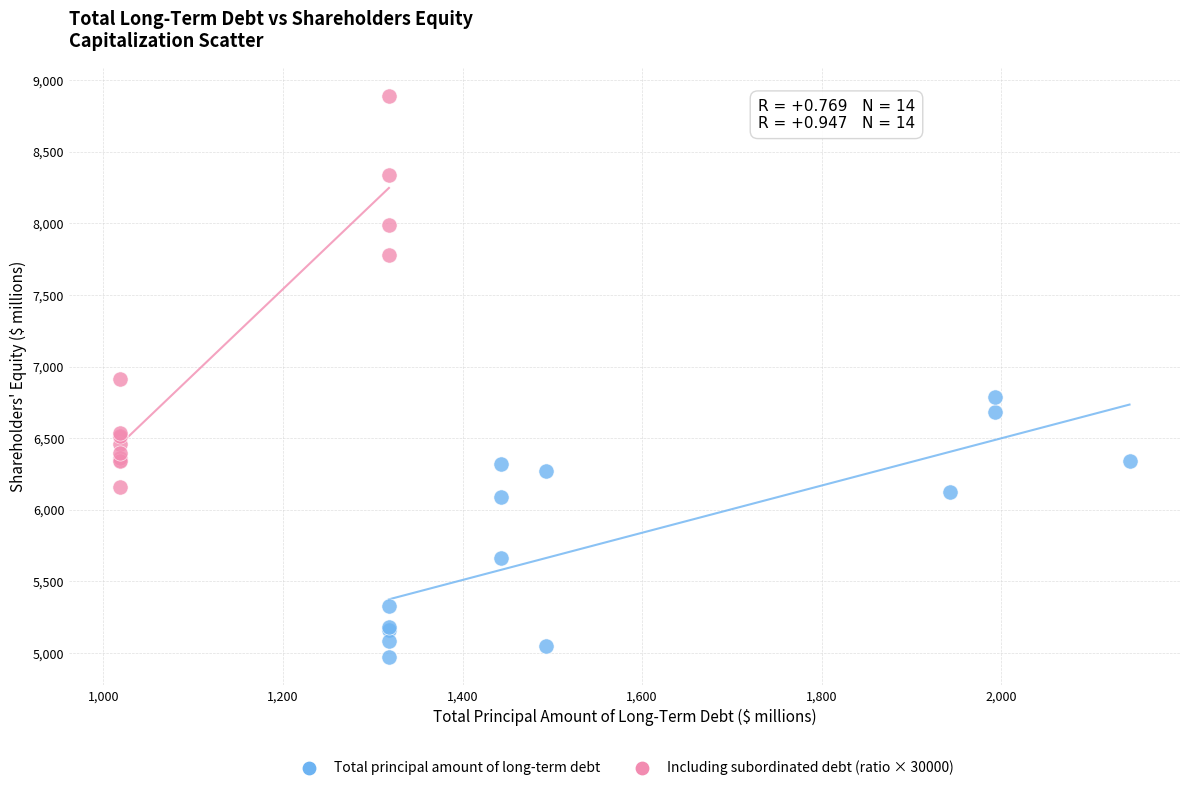

Which series has the widest spread of Y values?

Including subordinated debt (ratio × 30000)